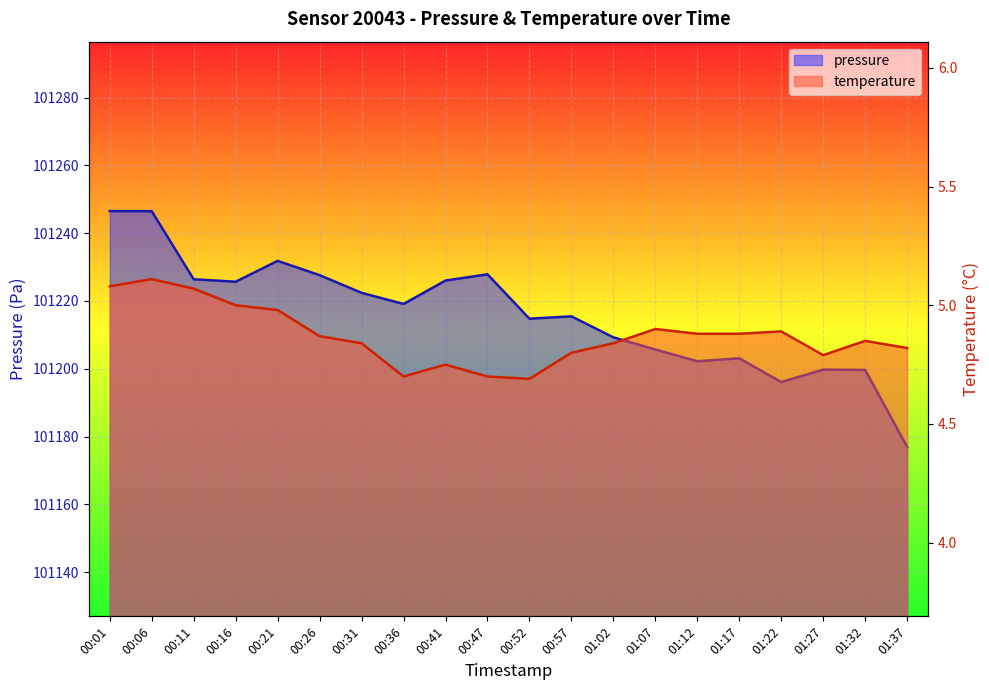

True or false: pressure has more than 0 interior local peaks.

True